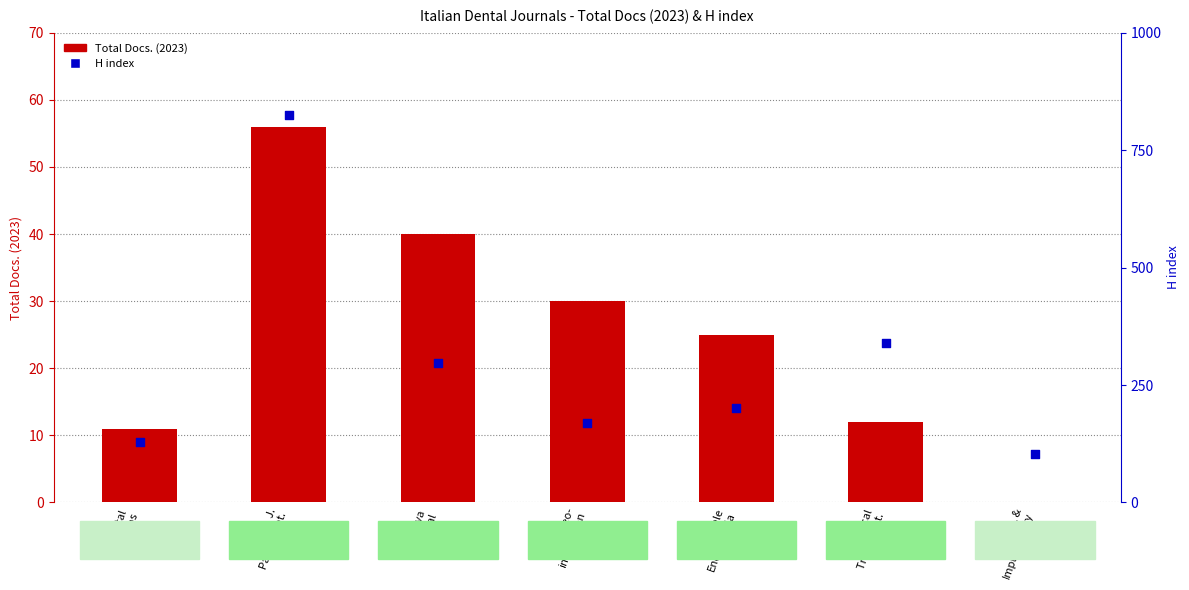

Which series reaches the minimum Y coordinate?

Total Docs. (2023)